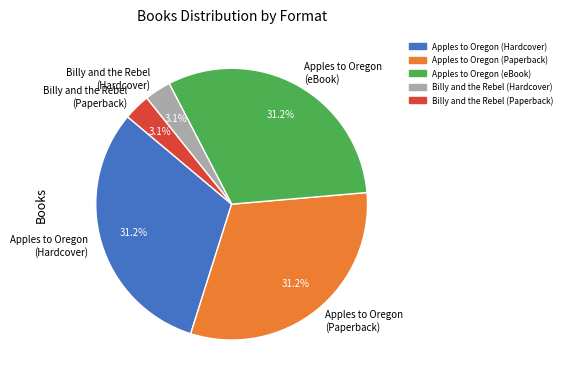

To the nearest percent, what is the average slice percentage?

20%